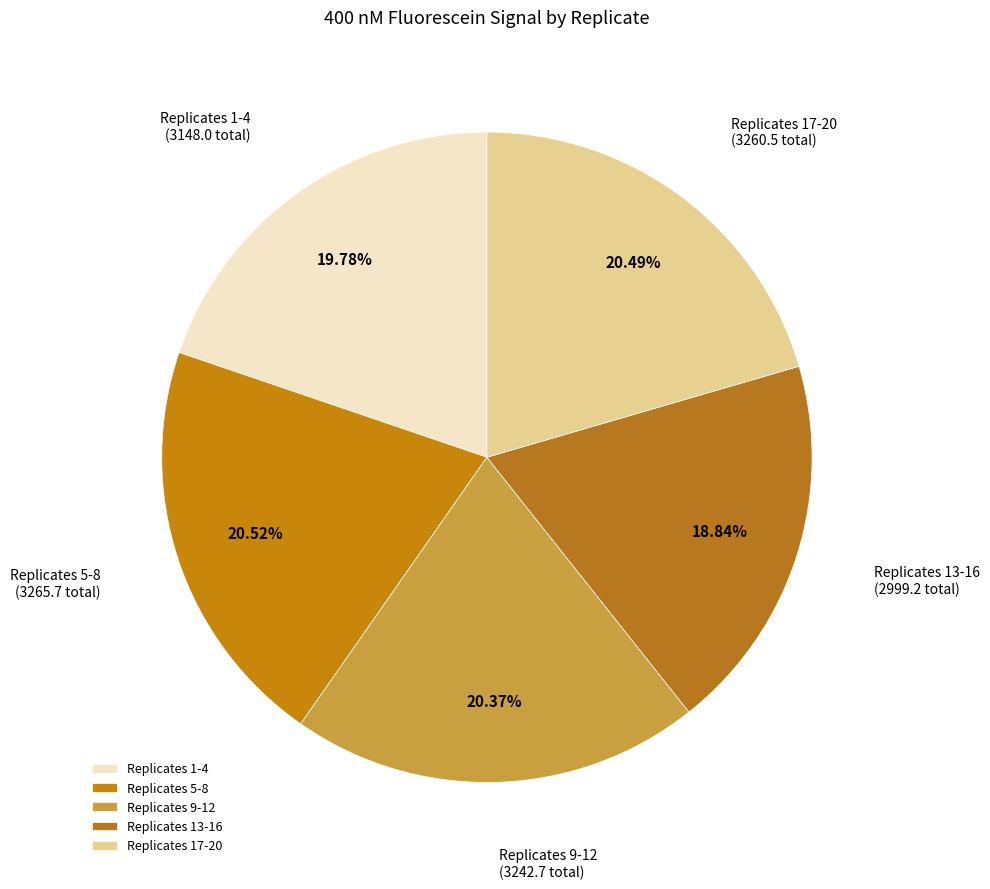

Is there any slice that represents more than half of the pie?

No